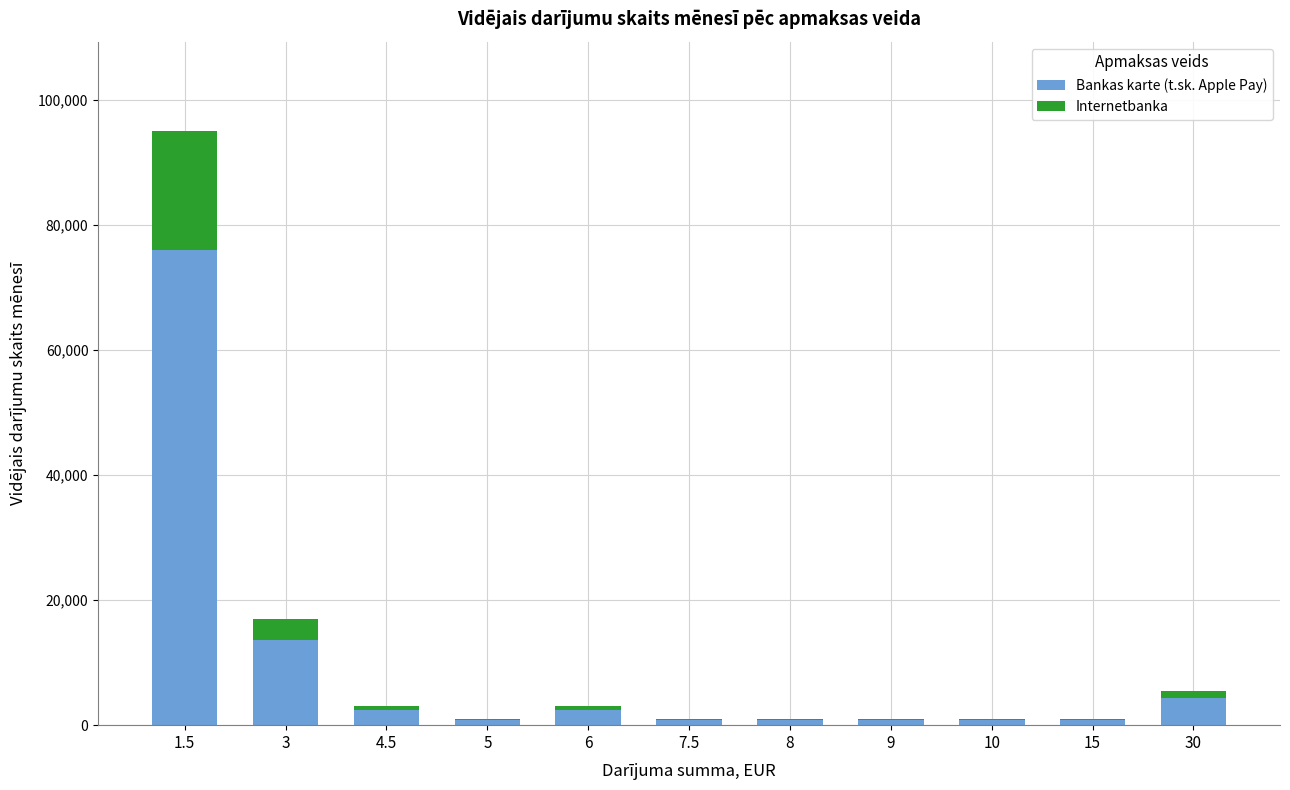

What is the sum of all Bankas karte (t.sk. Apple Pay) values?

103600